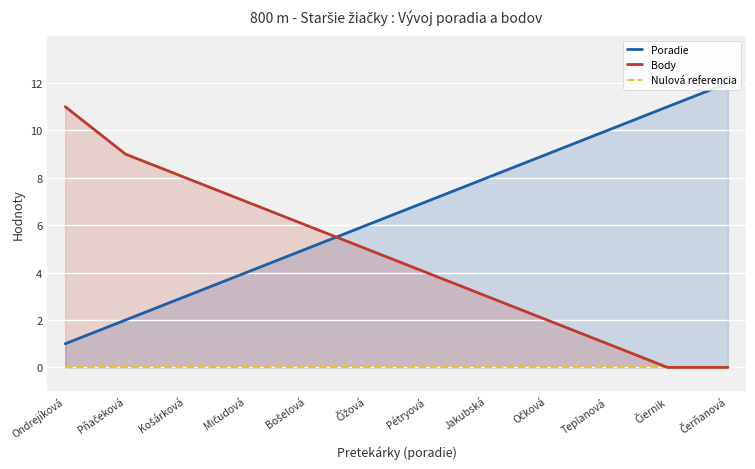

True or false: Poradie has more than 2 interior local peaks.

False